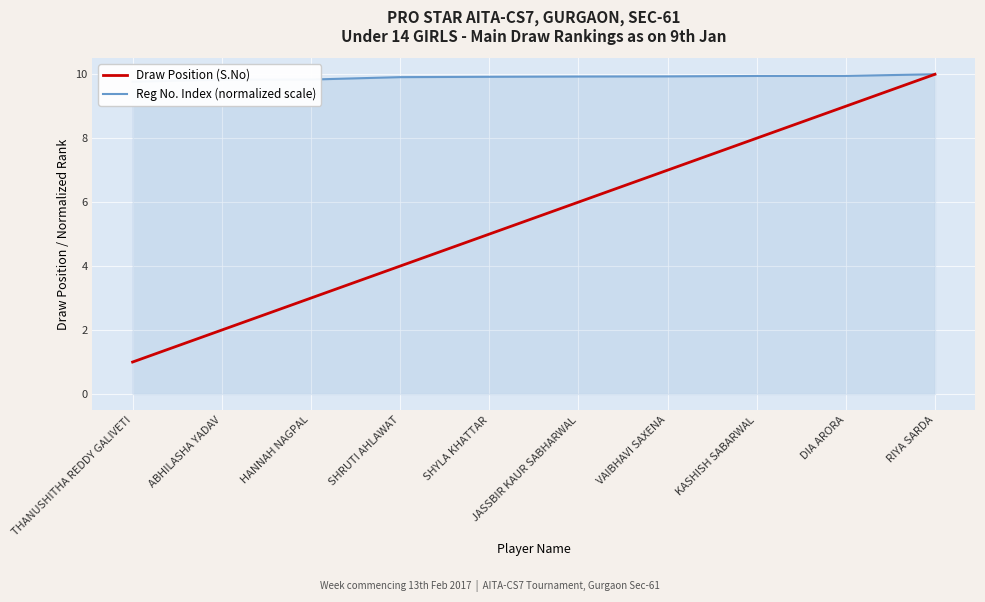

Where does the Draw Position (S.No) series first go above 6?

VAIBHAVI SAXENA